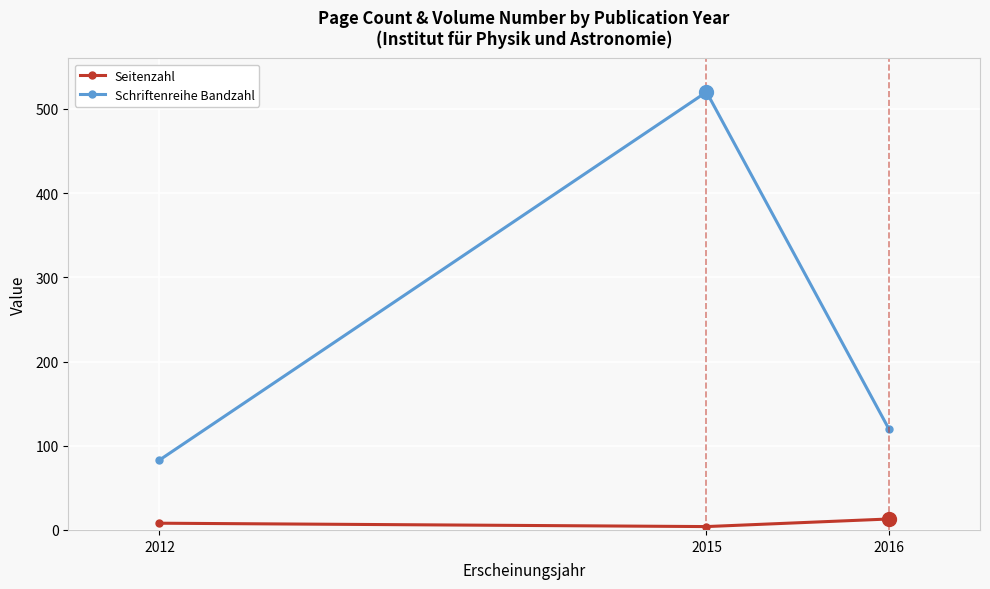

What are all the series names shown in the legend?

Seitenzahl, Schriftenreihe Bandzahl